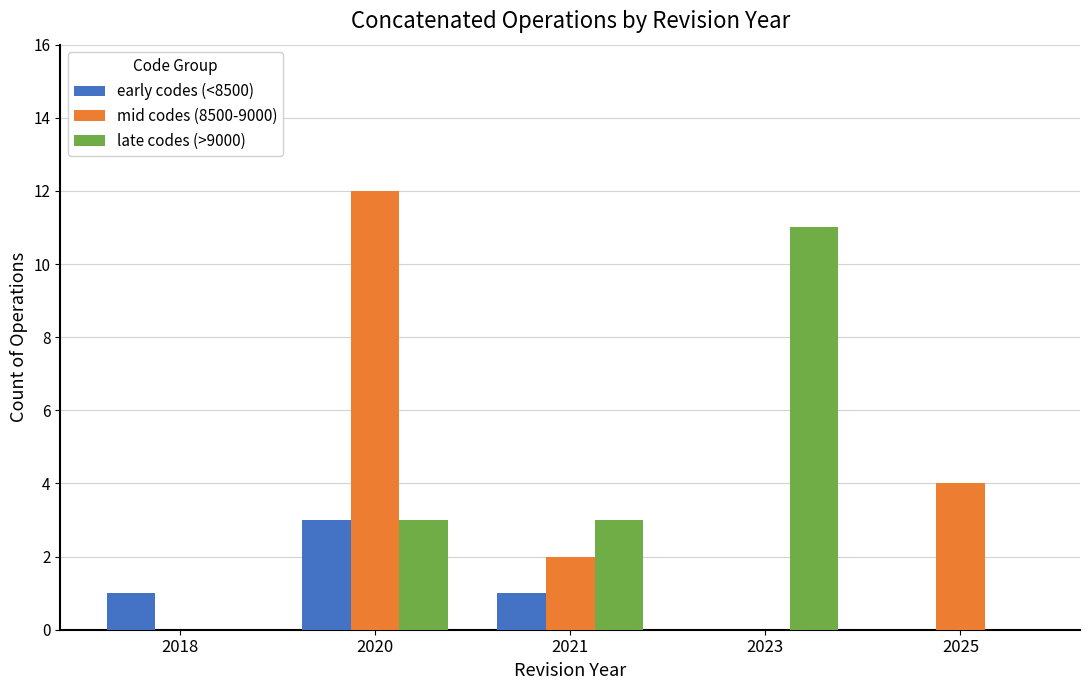

What is the total value across all series at 2025?

4